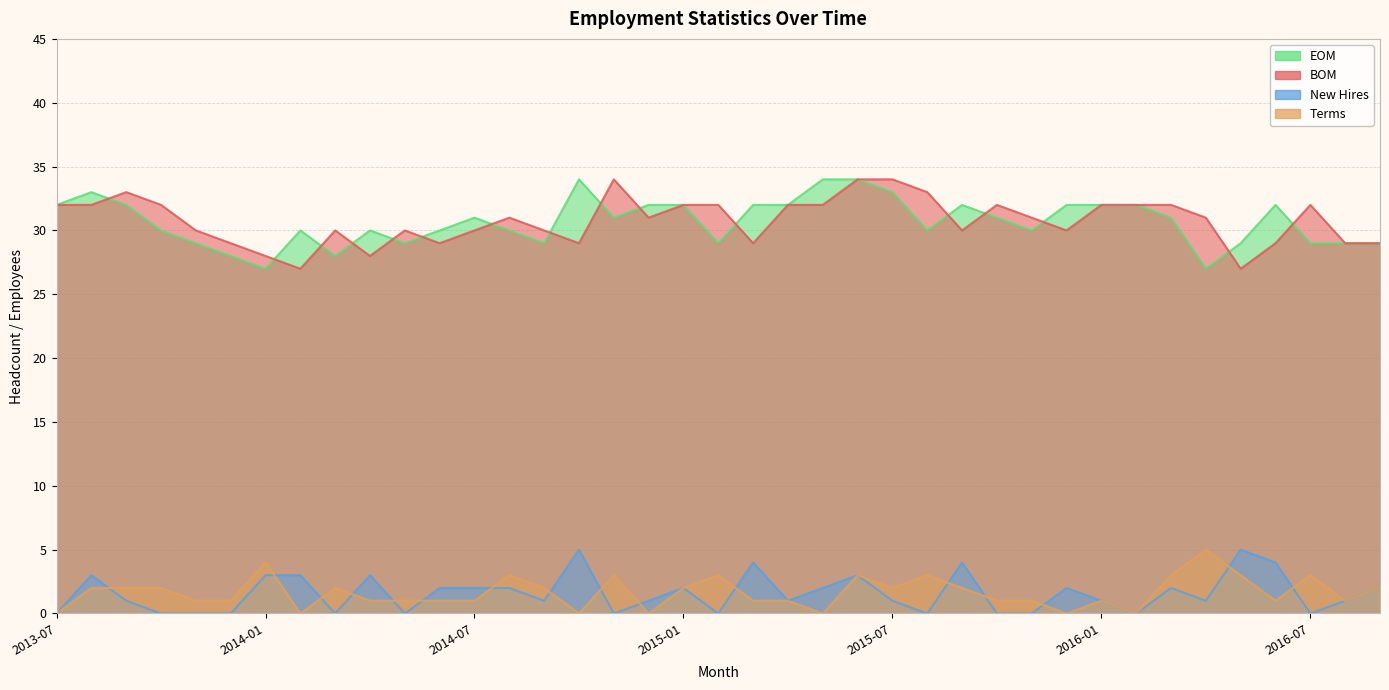

At 2015-02, list the series in order from largest to smallest.

BOM, EOM, Terms, New Hires